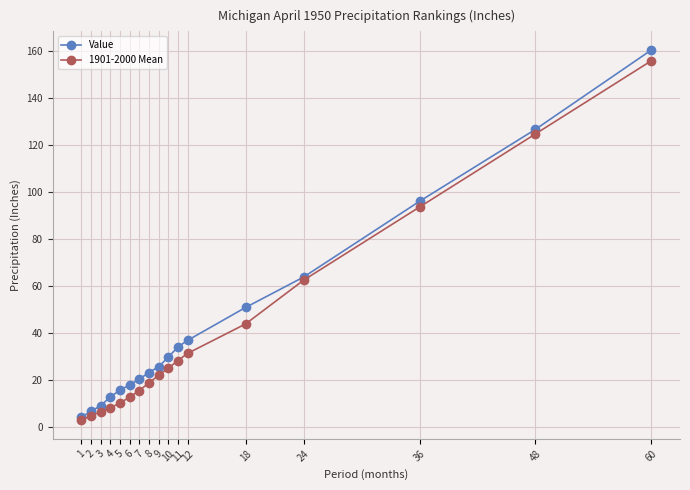

Which category has the highest value in the Value series?

60